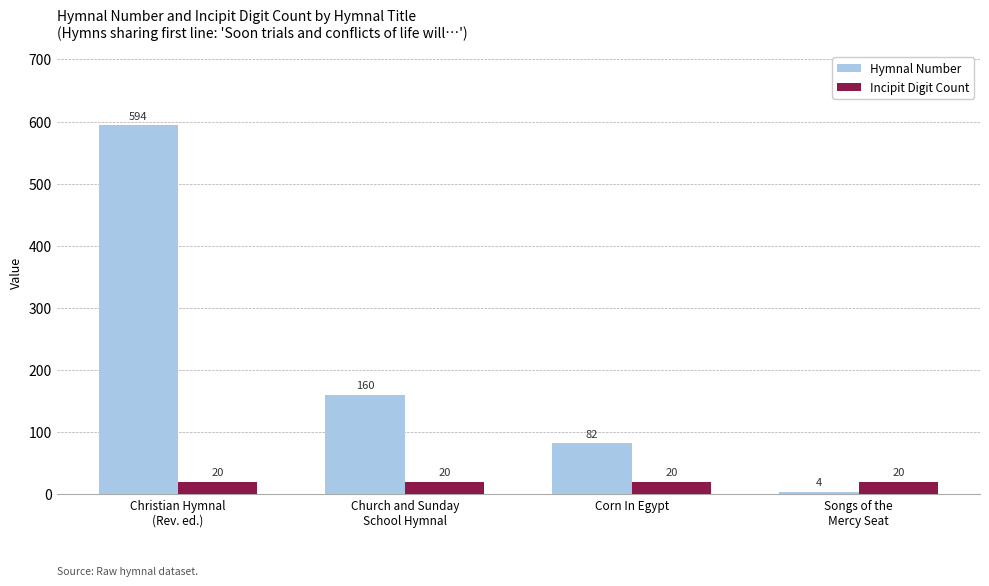

Reading left to right, transcribe all the data shown in this chart.

Hymnal Number: 594	160	82	4
Incipit Digit Count: 20	20	20	20